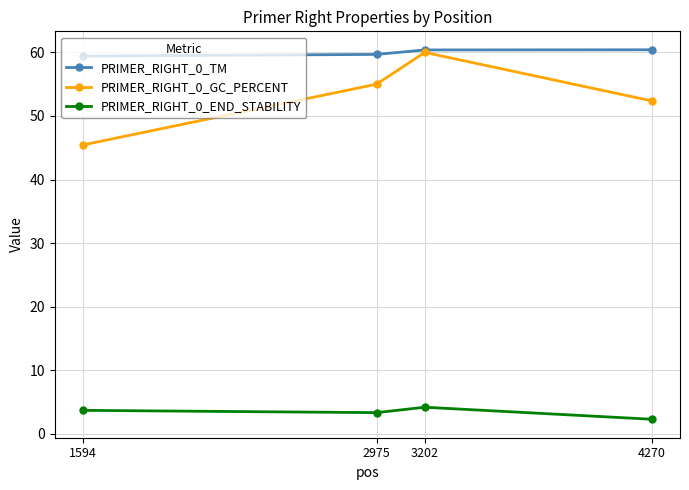

At 4270, list the series in order from smallest to largest.

PRIMER_RIGHT_0_END_STABILITY, PRIMER_RIGHT_0_GC_PERCENT, PRIMER_RIGHT_0_TM